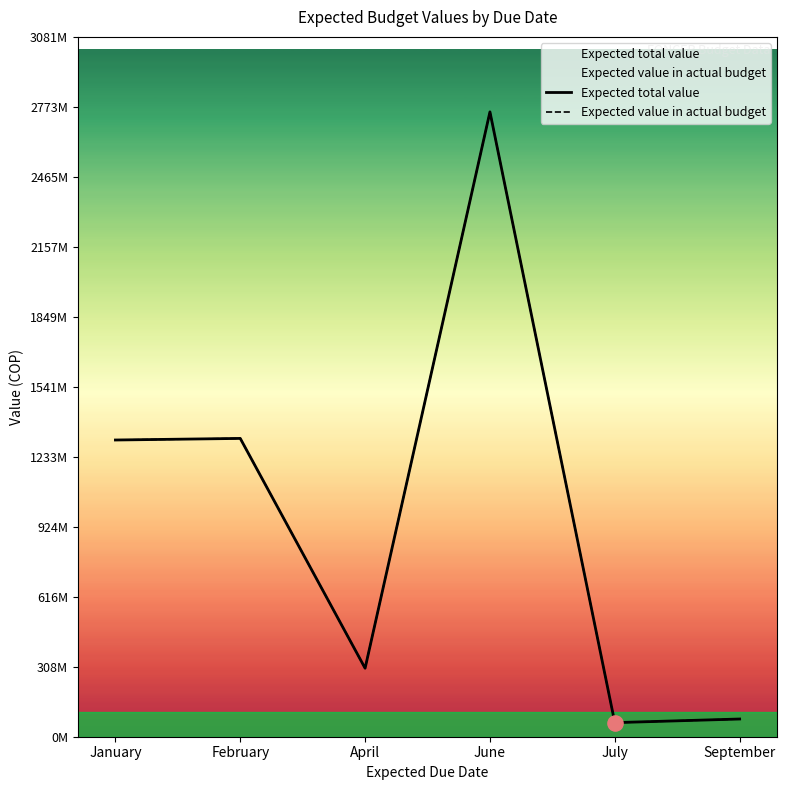

Which series has the largest total across all categories?

Expected total value